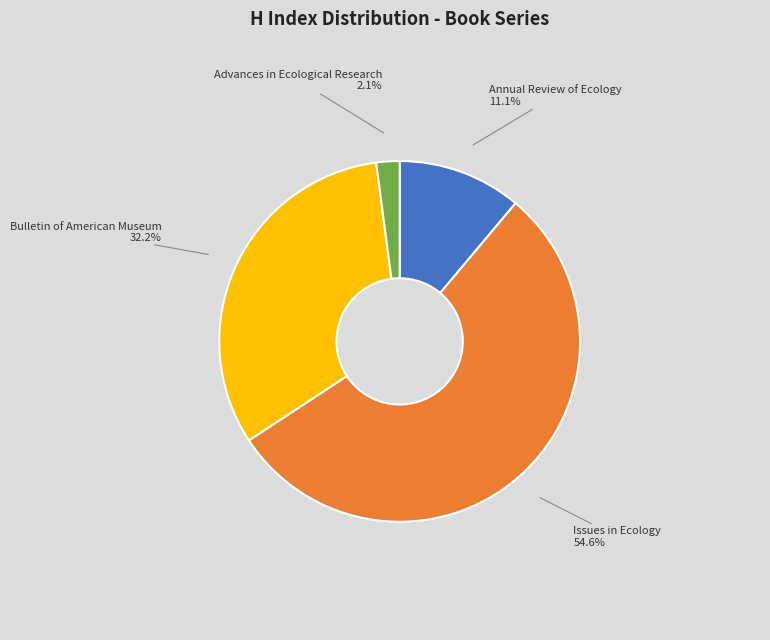

Which slice represents more than half of the pie?

Issues in Ecology